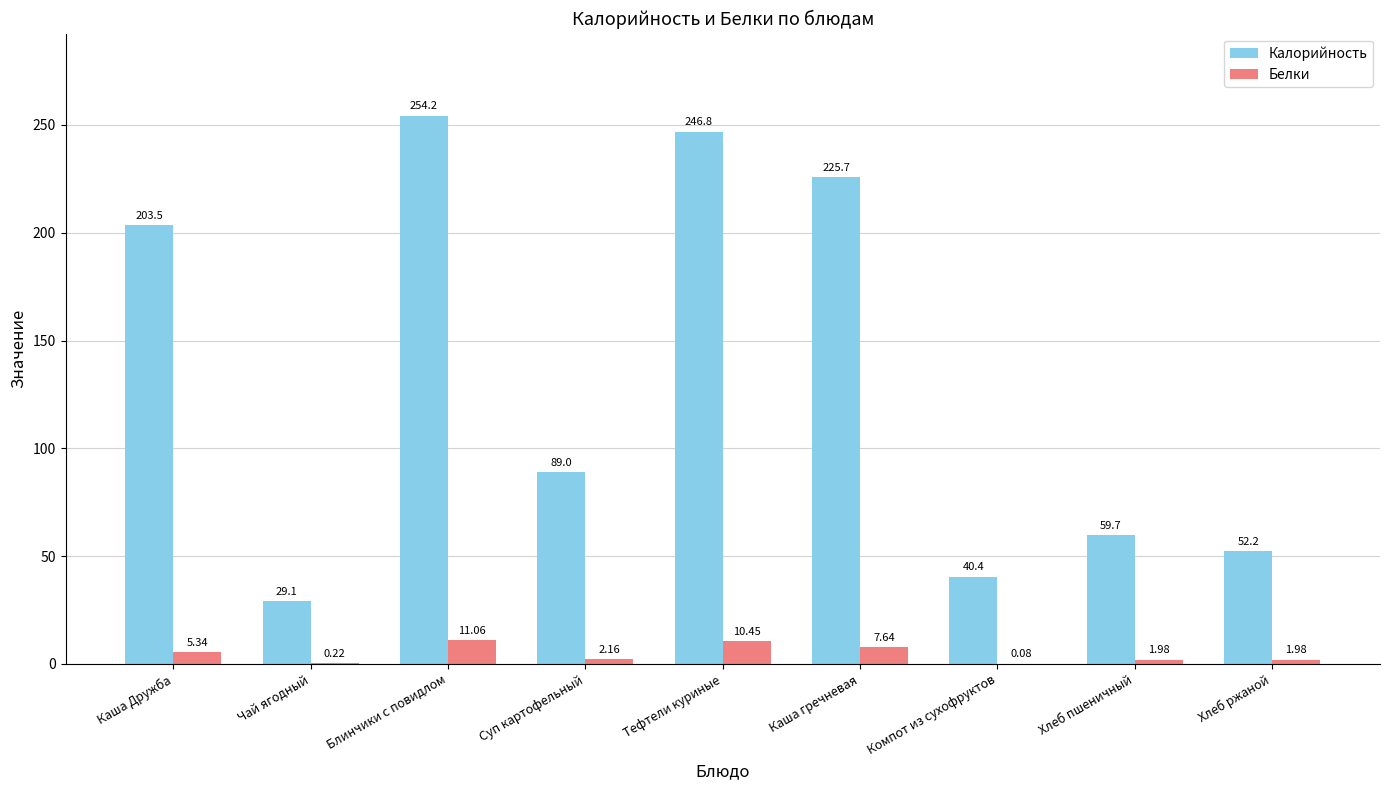

How many groups of bars are there?

9